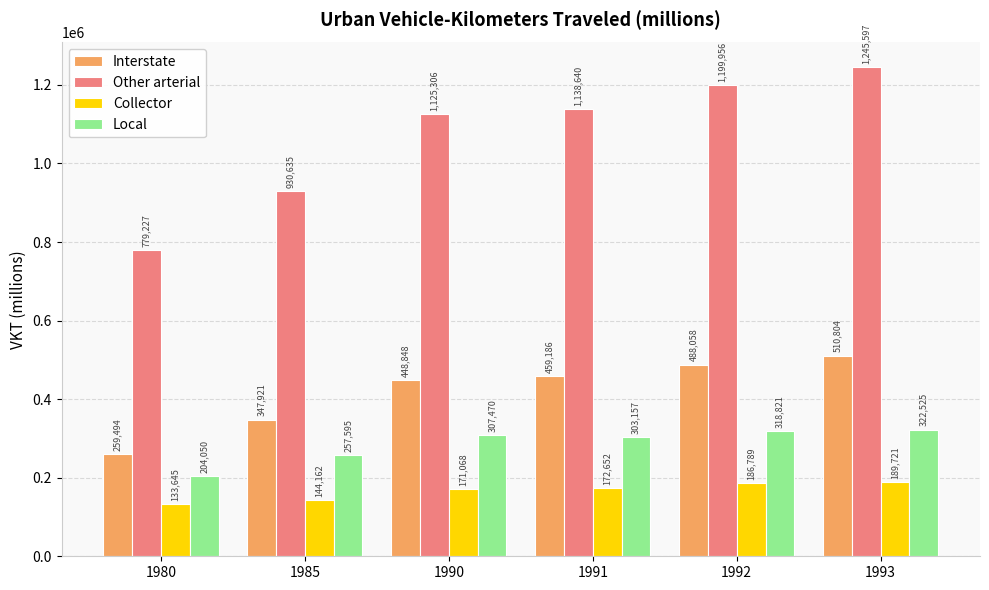

At how many categories does at least one series exceed 1167953?

2